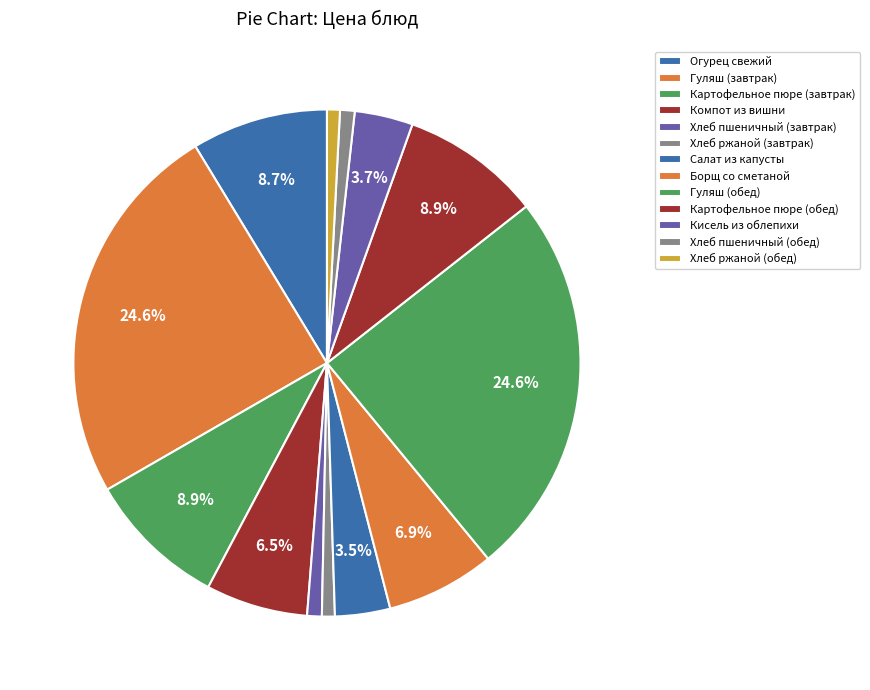

To the nearest percent, what is the average slice percentage?

8%